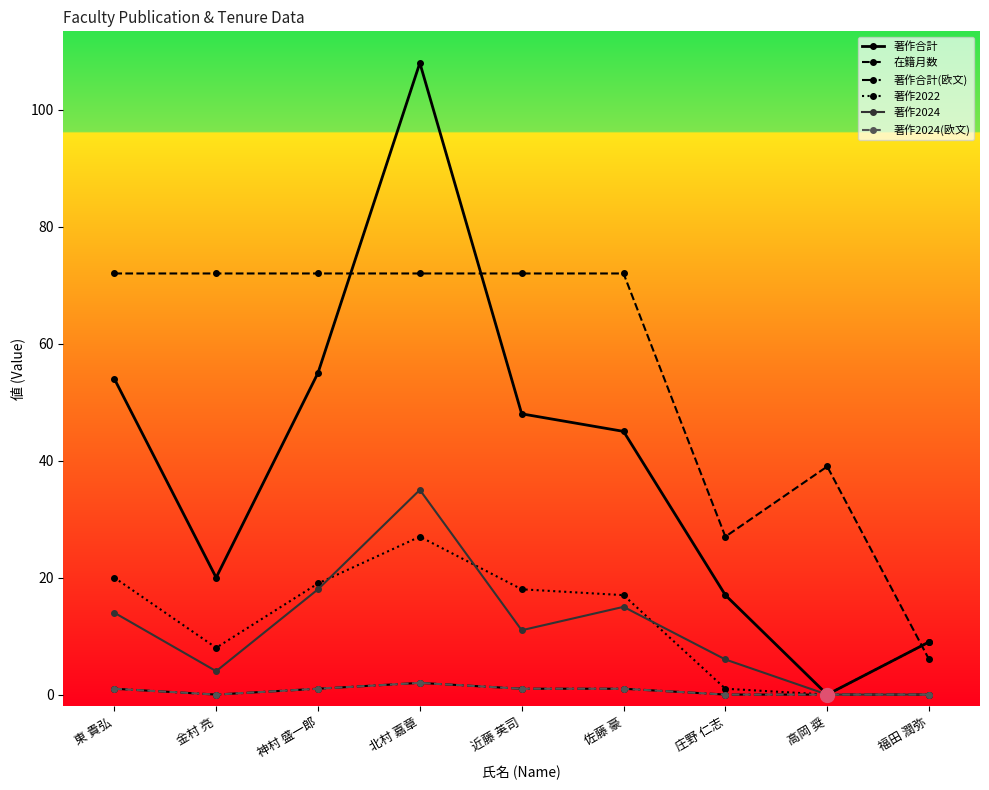

Is this an area chart (filled region under the line)?

No